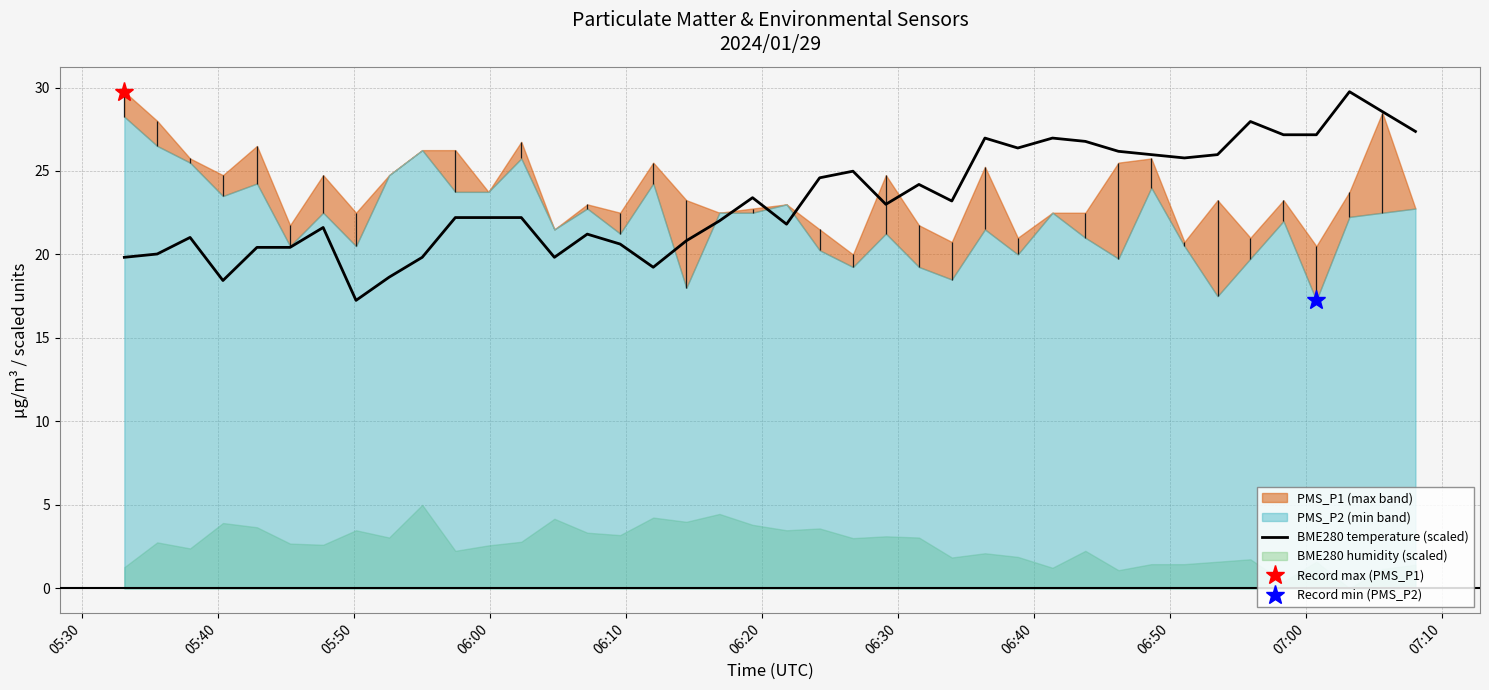

What is the maximum value for BME280 temperature (scaled)?

29.8